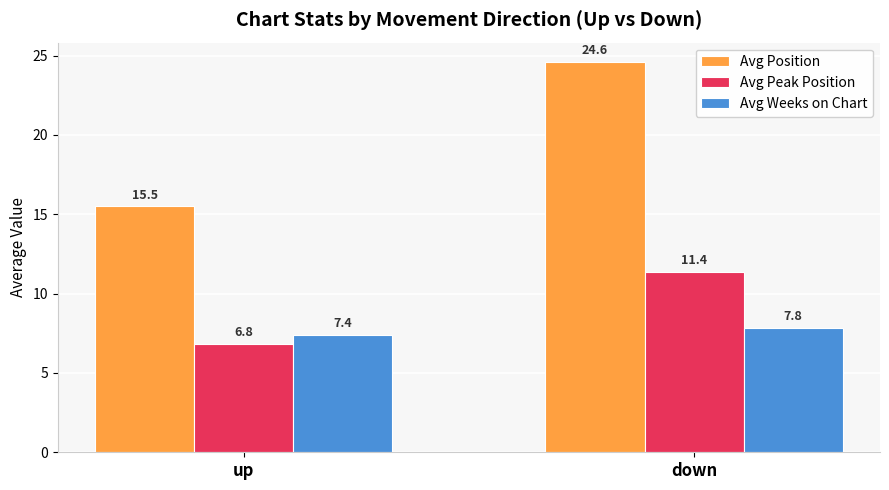

What is the total value across all series at down?

43.8